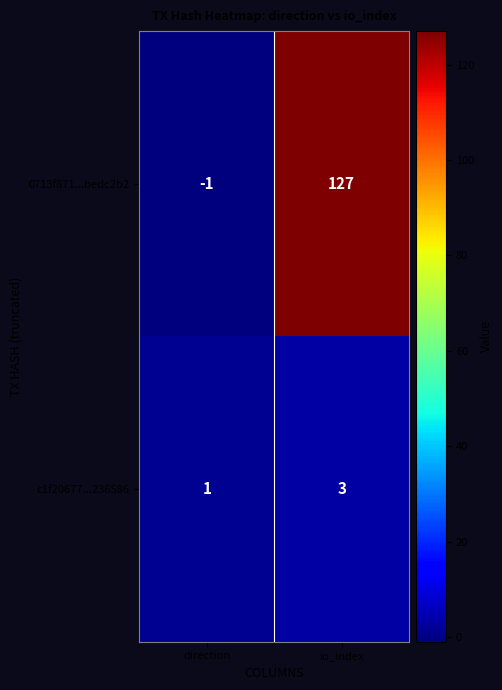

Reading left to right, list all the values displayed in this chart.

0713f871...bedc2b2: direction=-1	io_index=127
c1f20677...236586: direction=1	io_index=3